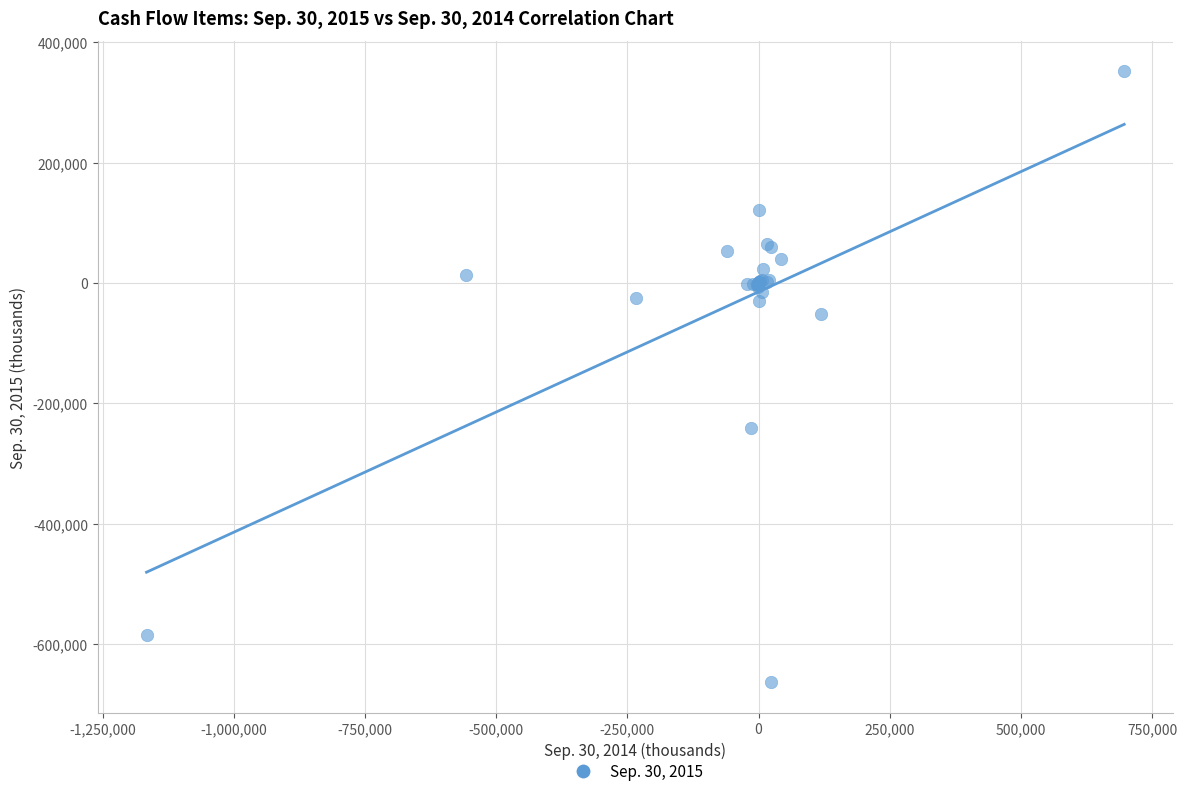

What Y value in the scatter plot is closest to -156249?

-241727